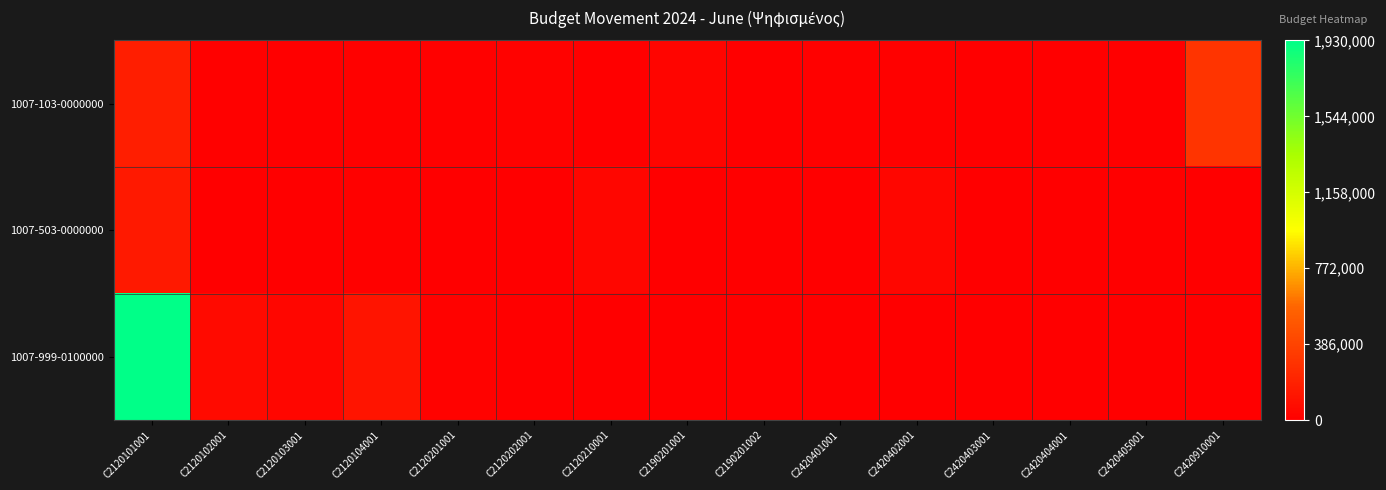

Reading left to right, extract all data points from this chart.

1007-103-0000000: C2120101001=0.1	C2120102001=0.0	C2120103001=0.0	C2120104001=0.0	C2120201001=0.0	C2120202001=0.0	C2120210001=0.0	C2190201001=0.0	C2190201002=0.0	C2420401001=0.0	C2420402001=0.0	C2420403001=0.0	C2420404001=0.0	C2420405001=0.0	C2420910001=0.2
1007-503-0000000: C2120101001=0.1	C2120102001=0.0	C2120103001=0.0	C2120104001=0.0	C2120201001=0.0	C2120202001=0.0	C2120210001=0.0	C2190201001=0.0	C2190201002=0.0	C2420401001=0.0	C2420402001=0.0	C2420403001=0.0	C2420404001=0.0	C2420405001=0.0	C2420910001=0.0
1007-999-0100000: C2120101001=1.0	C2120102001=0.0	C2120103001=0.0	C2120104001=0.1	C2120201001=0.0	C2120202001=0.0	C2120210001=0.0	C2190201001=0.0	C2190201002=0.0	C2420401001=0.0	C2420402001=0.0	C2420403001=0.0	C2420404001=0.0	C2420405001=0.0	C2420910001=0.0